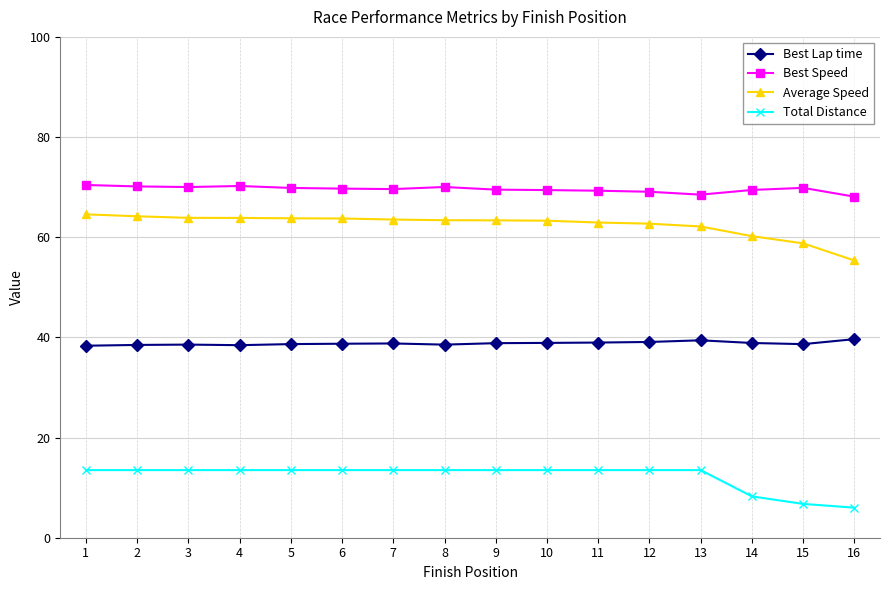

How many distinct data groups are displayed?

4